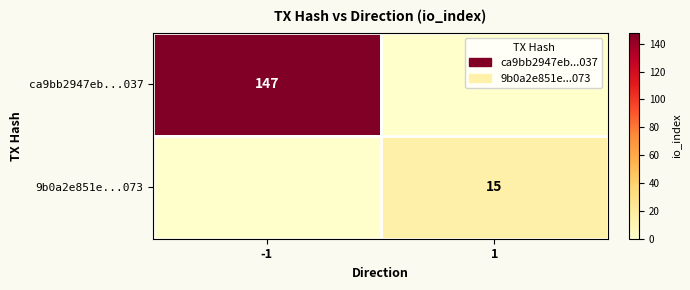

At how many categories does at least one series exceed 144?

1